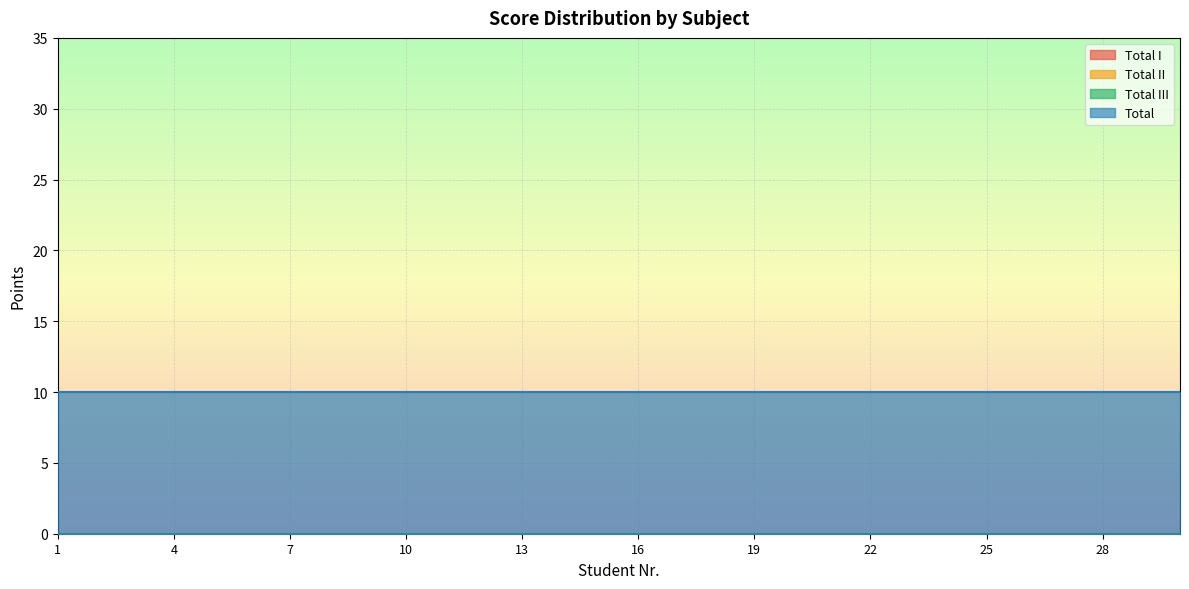

Reading left to right, list all the values displayed in this chart.

Total I: 1=0	2=0	3=0	4=0	5=0	6=0	7=0	8=0	9=0	10=0	11=0	12=0	13=0	14=0	15=0	16=0	17=0	18=0	19=0	20=0	21=0	22=0	23=0	24=0	25=0	26=0	27=0	28=0	29=0	30=0
Total II: 1=0	2=0	3=0	4=0	5=0	6=0	7=0	8=0	9=0	10=0	11=0	12=0	13=0	14=0	15=0	16=0	17=0	18=0	19=0	20=0	21=0	22=0	23=0	24=0	25=0	26=0	27=0	28=0	29=0	30=0
Total III: 1=0	2=0	3=0	4=0	5=0	6=0	7=0	8=0	9=0	10=0	11=0	12=0	13=0	14=0	15=0	16=0	17=0	18=0	19=0	20=0	21=0	22=0	23=0	24=0	25=0	26=0	27=0	28=0	29=0	30=0
Total: 1=10	2=10	3=10	4=10	5=10	6=10	7=10	8=10	9=10	10=10	11=10	12=10	13=10	14=10	15=10	16=10	17=10	18=10	19=10	20=10	21=10	22=10	23=10	24=10	25=10	26=10	27=10	28=10	29=10	30=10